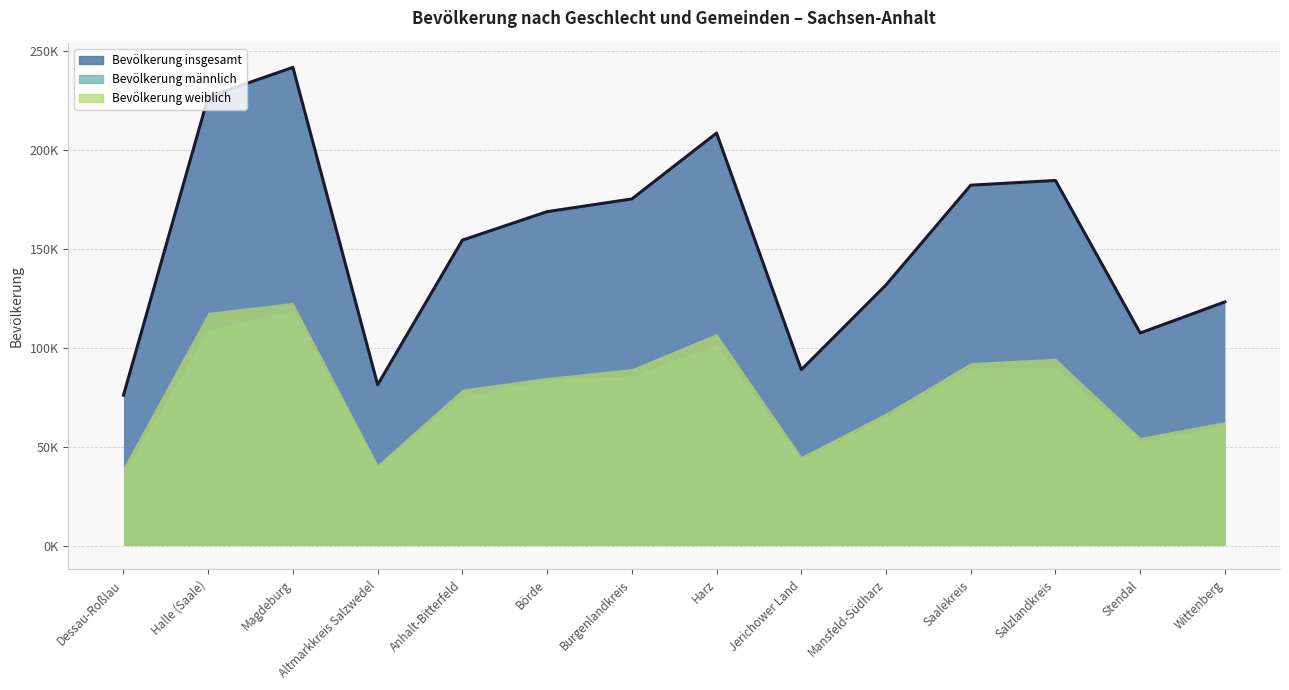

Which series changed the most between Anhalt-Bitterfeld and Harz?

Bevölkerung insgesamt